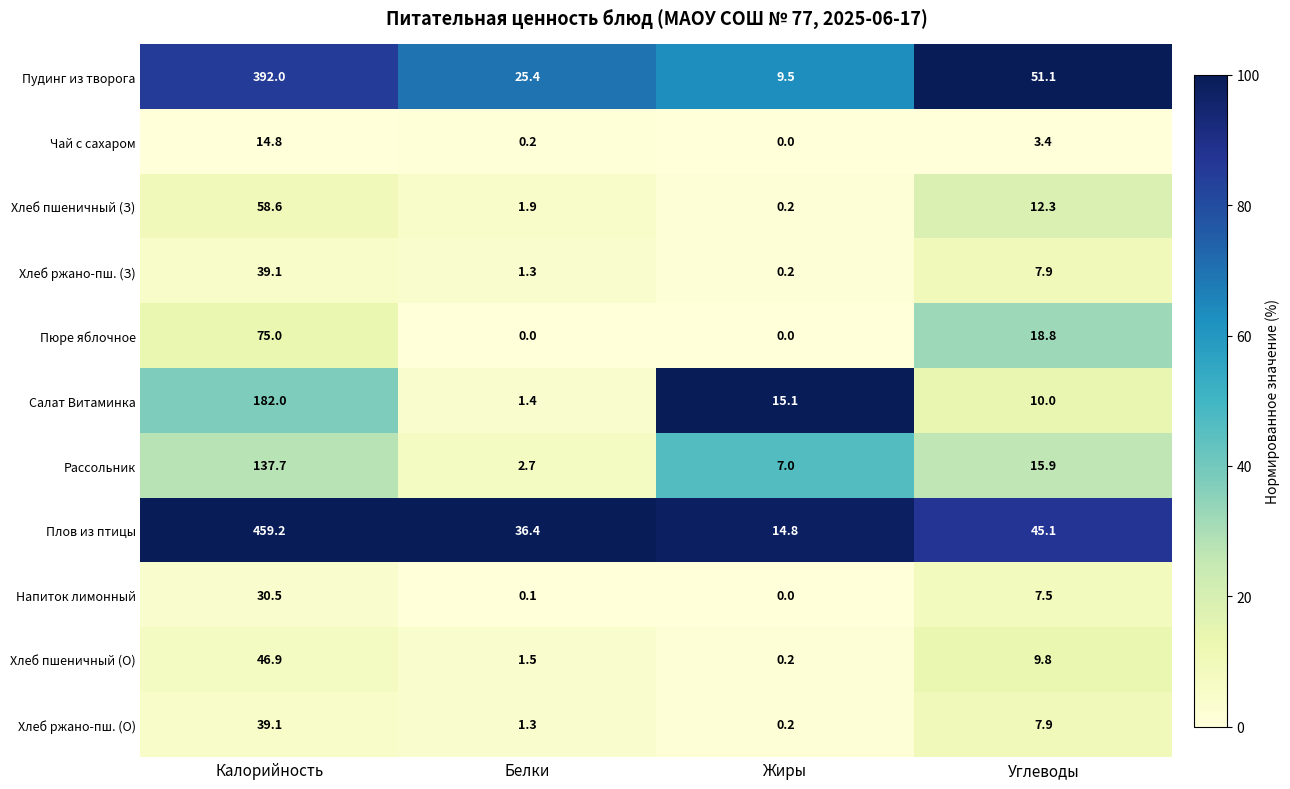

The Рассольник series shows 2.7 at Белки. True or false?

True